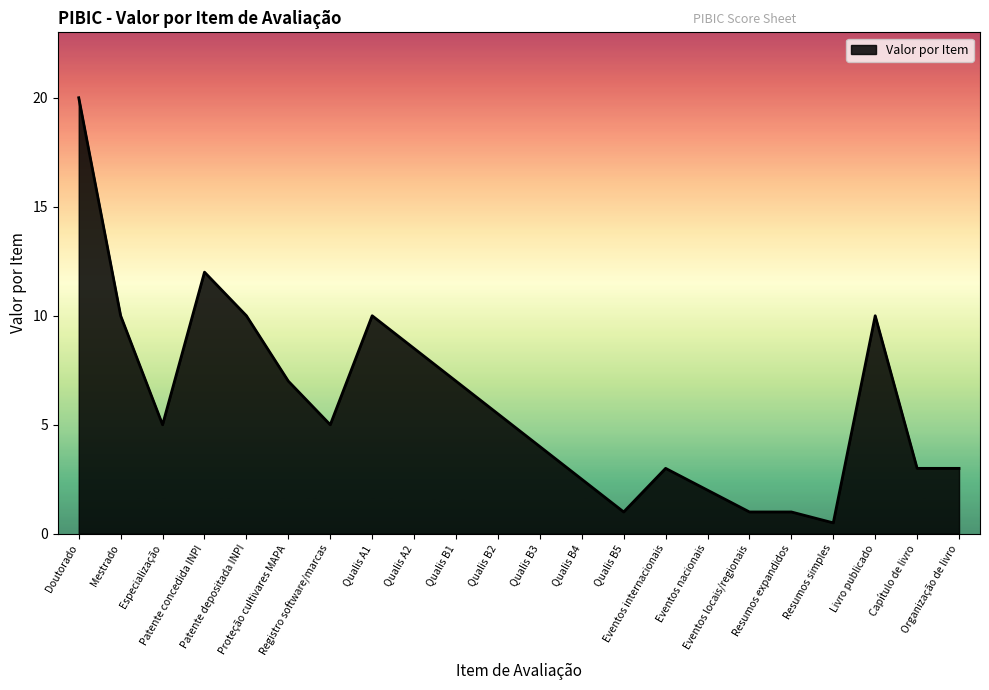

What is the smallest value displayed?

0.5